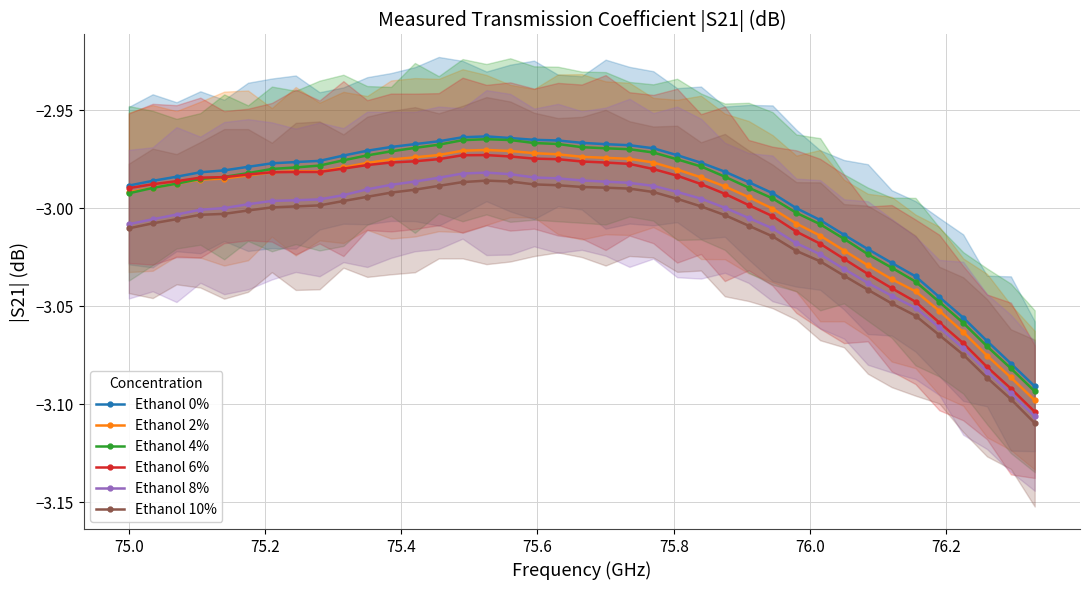

True or false: Ethanol 4% and Ethanol 8% cross at least once.

False